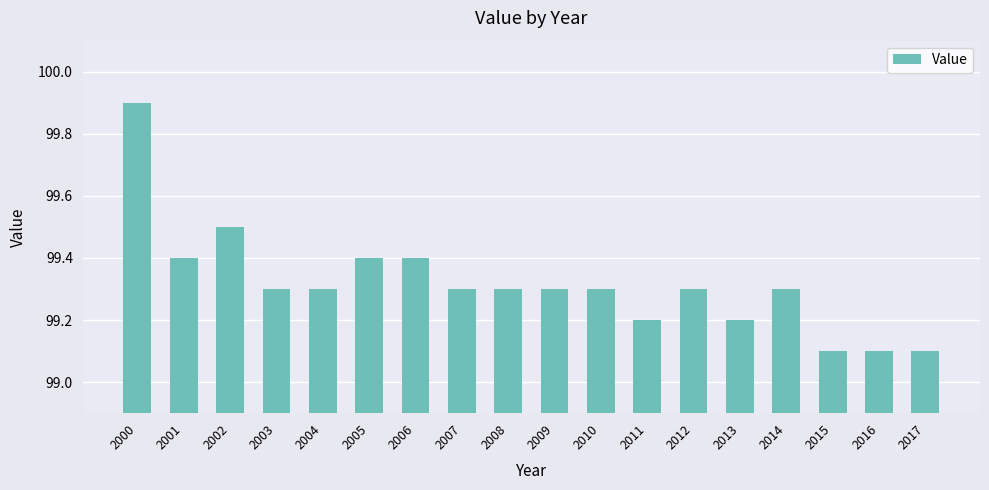

Which category has the highest value across all series?

2000